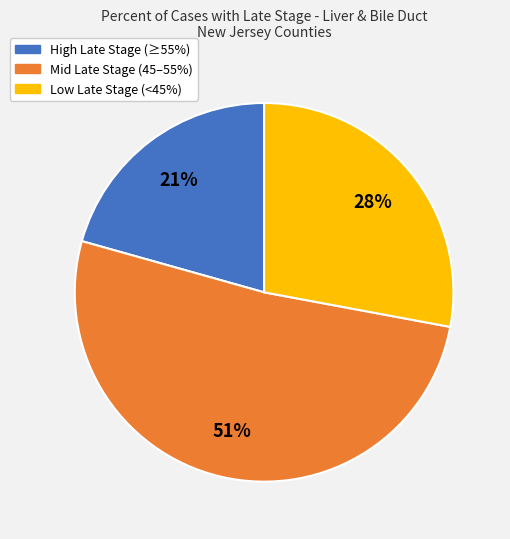

Does any single category account for the majority?

Yes